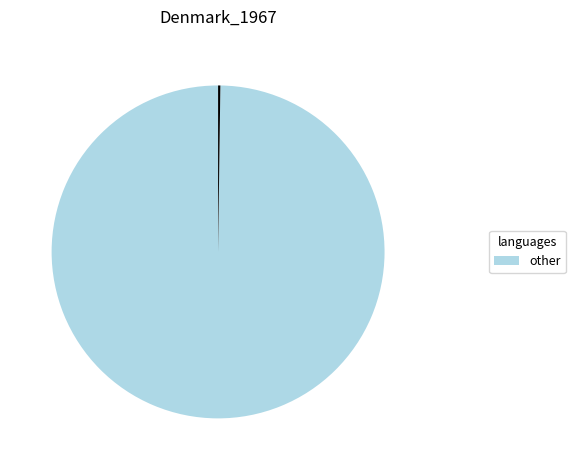

Is there a majority slice in this chart?

Yes